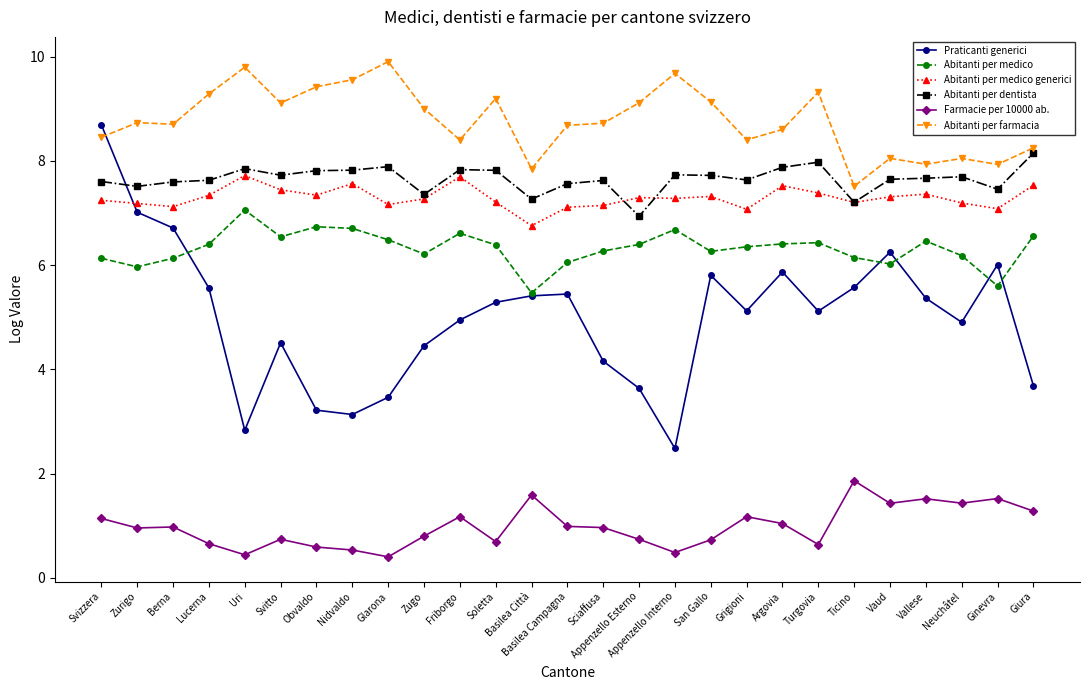

What is the difference between the second highest and minimum values in the Farmacie per 10000 ab. series?

1.2